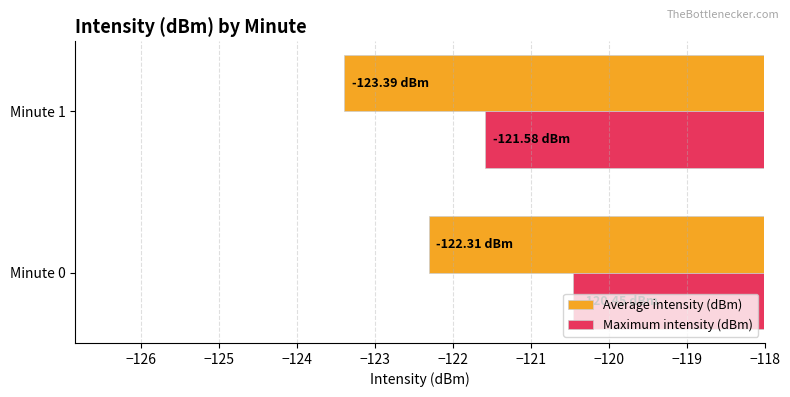

How many Average intensity (dBm) values are between -123 and -122?

1